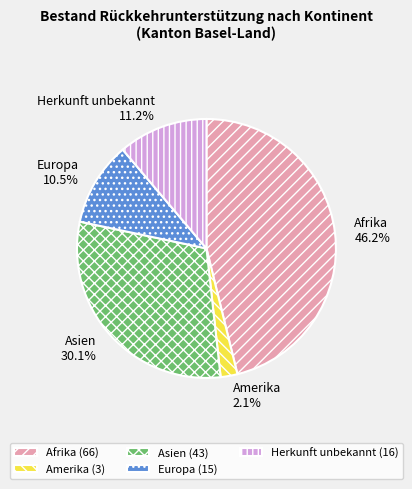

How many segments does this pie chart have?

5